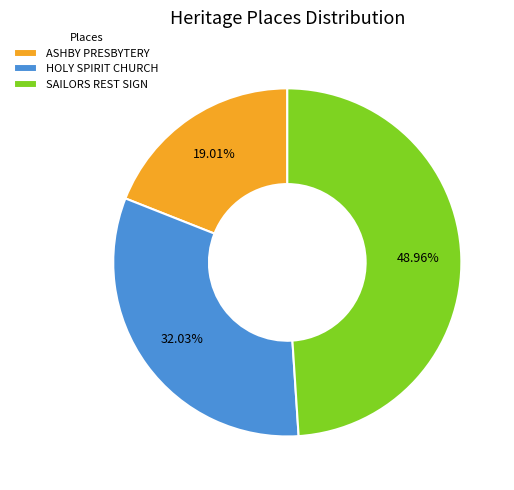

How many segments does this pie chart have?

3